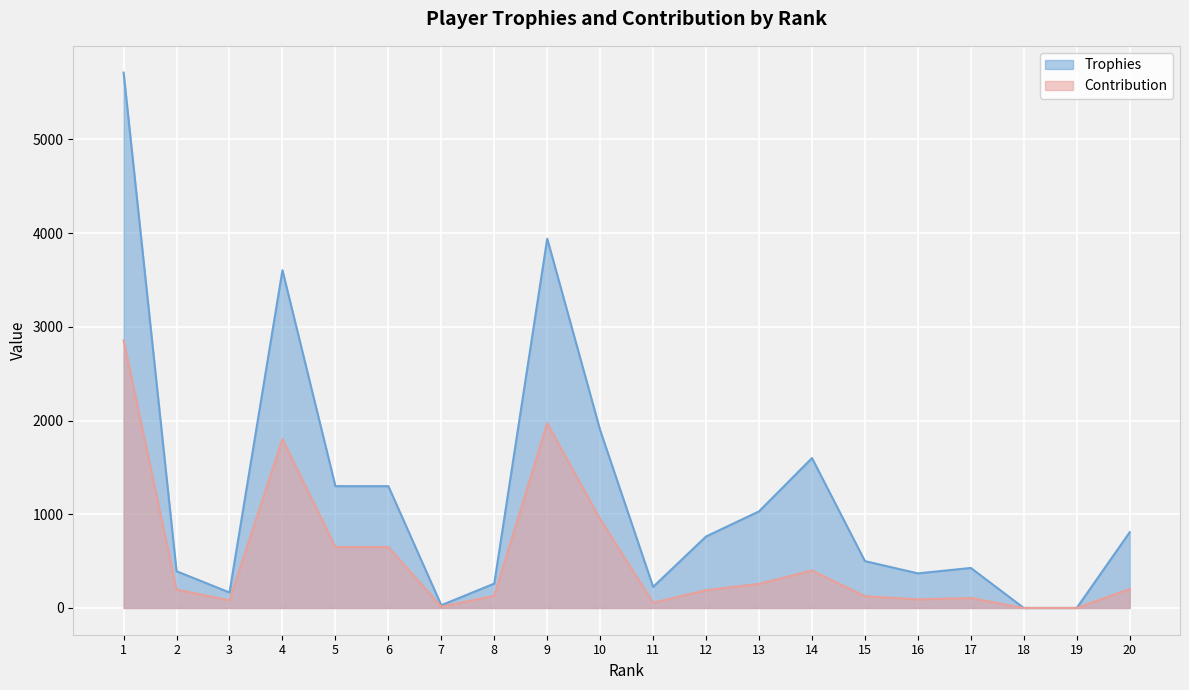

Which series has the widest spread of values?

Trophies